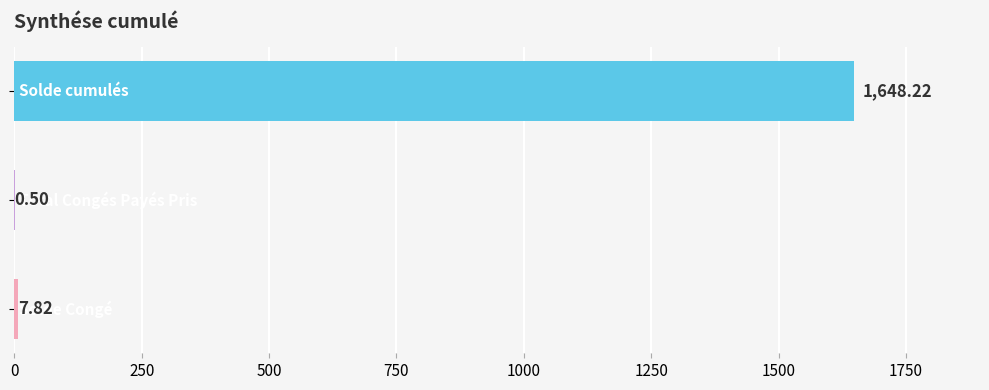

What is the sum of all values?

1656.5